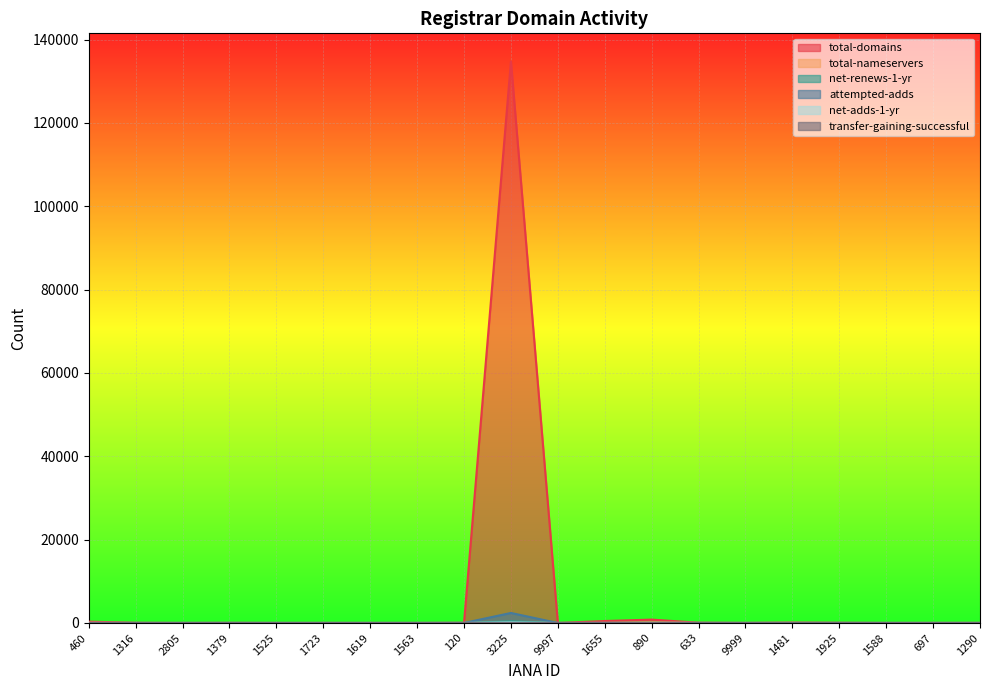

True or false: total-nameservers has a value of 8 at 633.

False